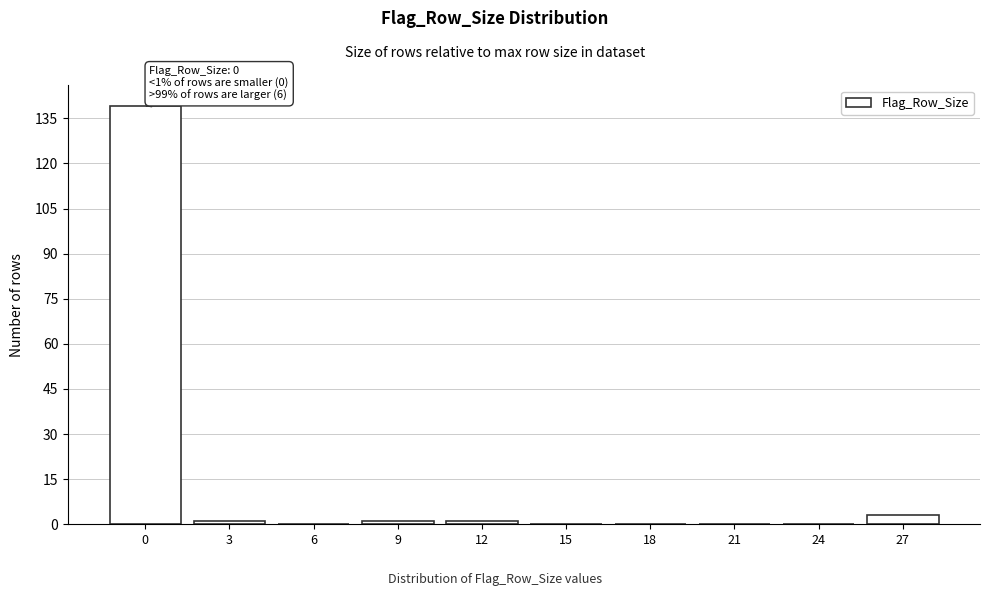

Reading left to right, list all the values displayed in this chart.

0=139	3=1	6=0	9=1	12=1	15=0	18=0	21=0	24=0	27=3